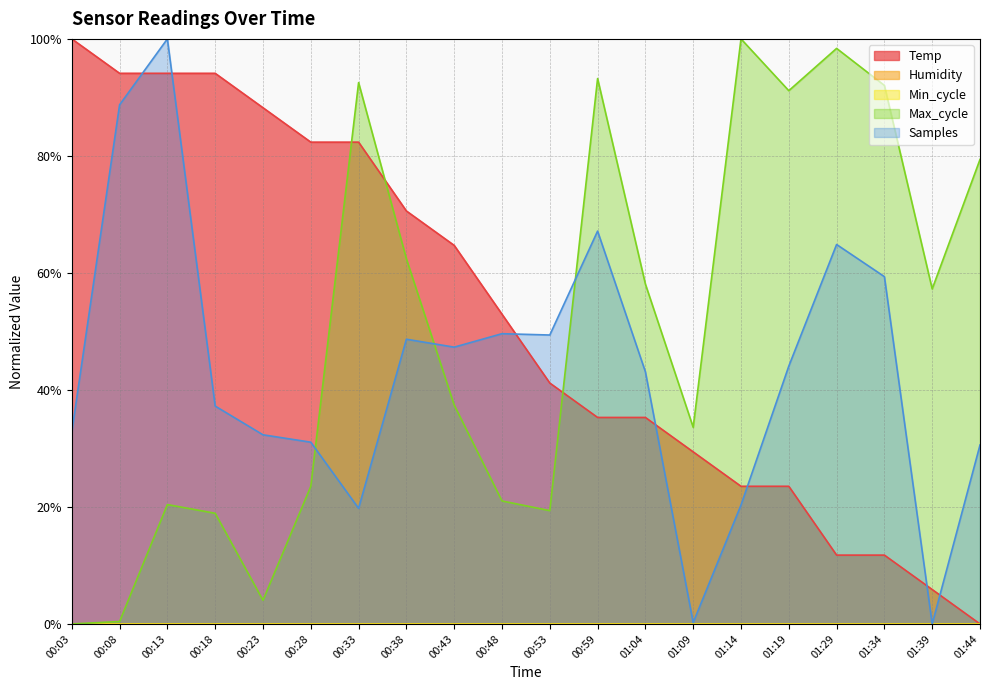

At which category does Max_cycle reach its first local valley?

00:23